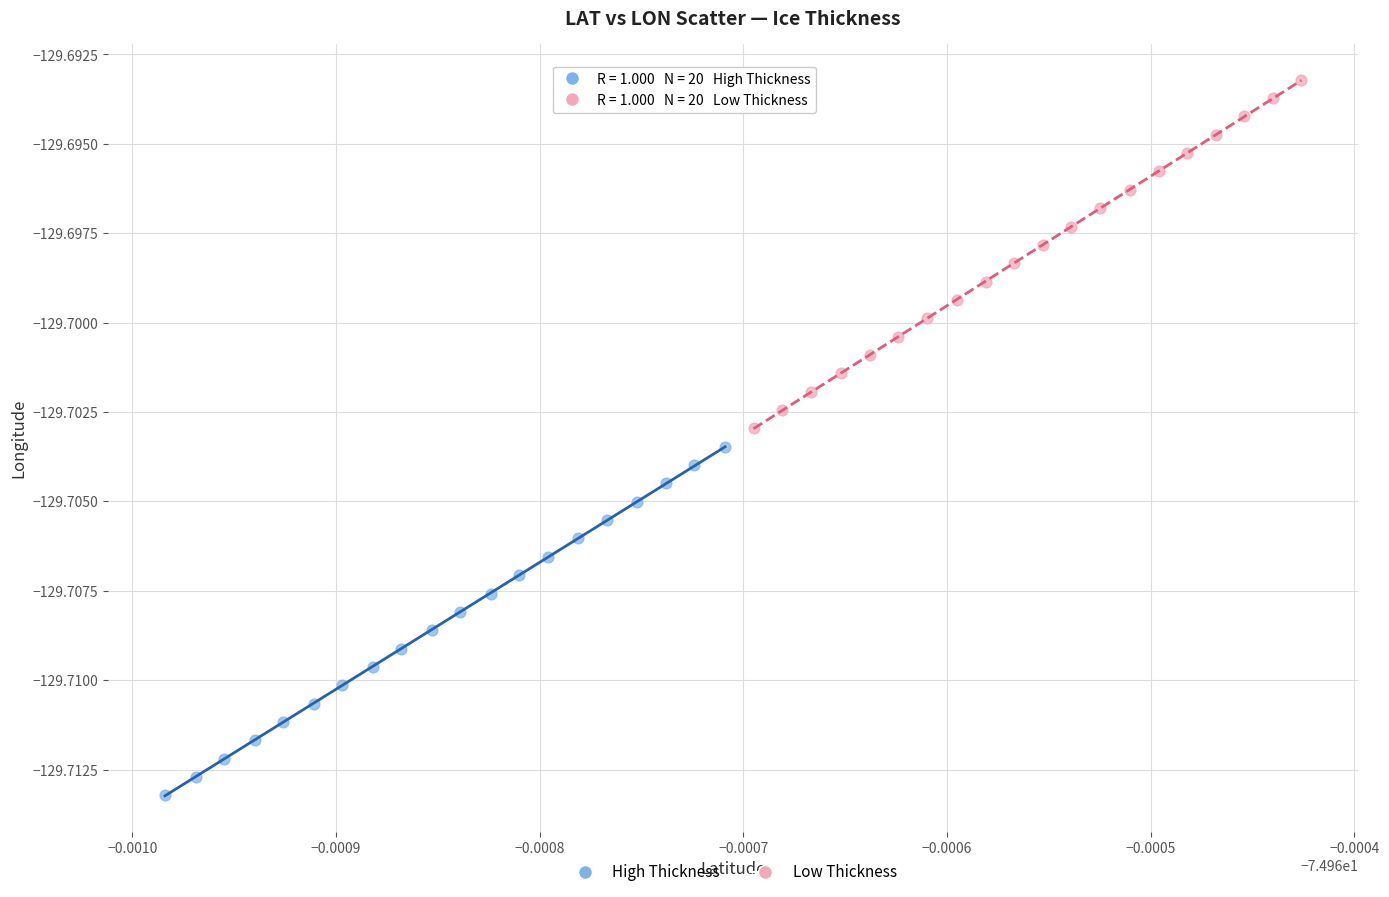

Which series has the widest spread of Y values?

Low Thickness